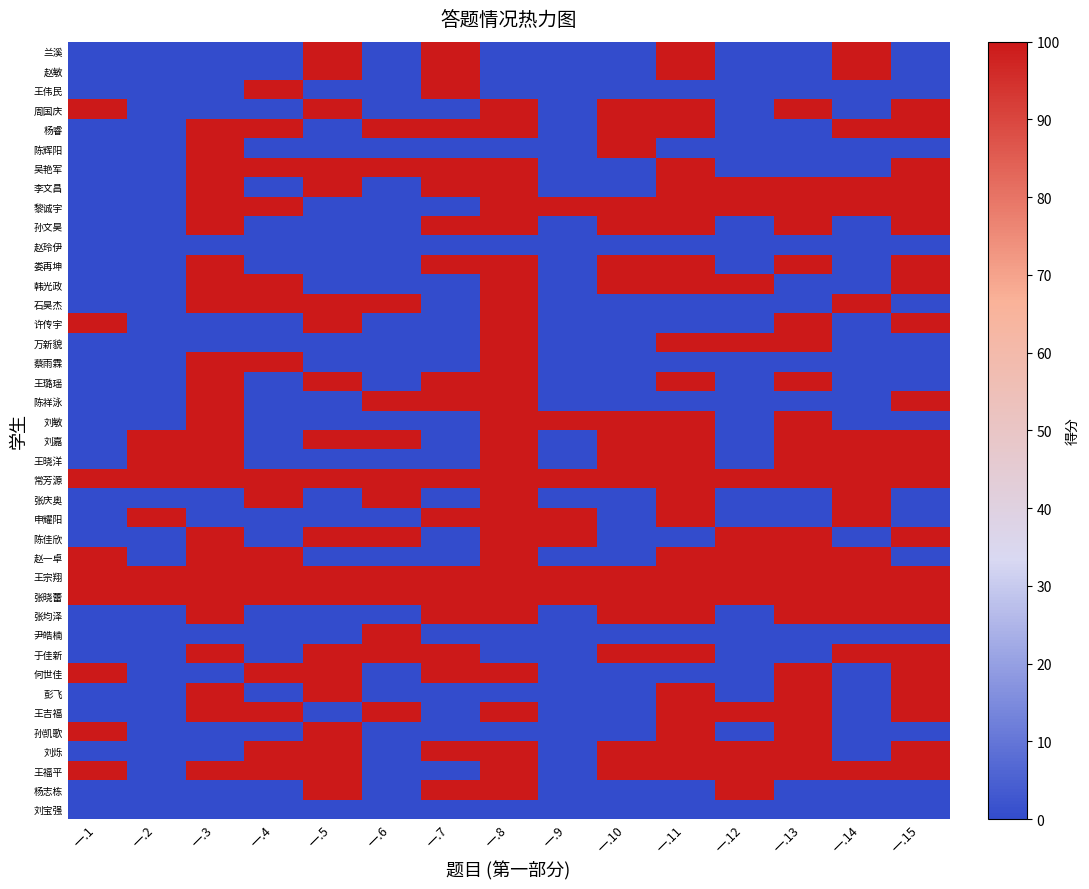

Which has a higher value, 一.1 or 一.3?

一.1